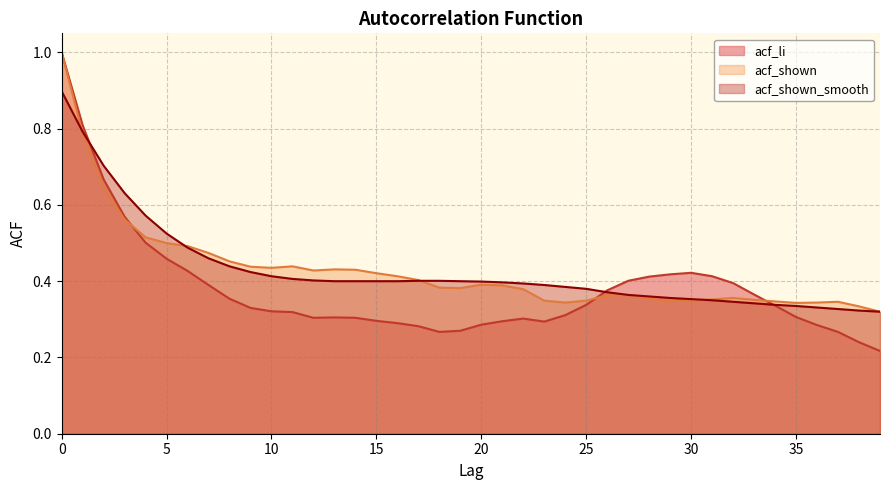

How many distinct data groups are displayed?

3